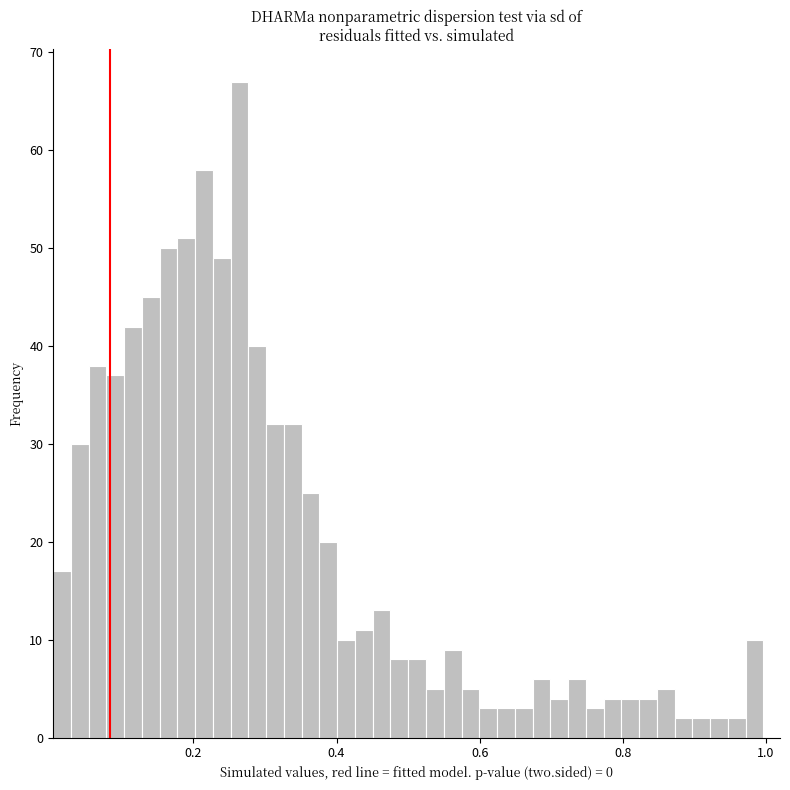

Around what value on the x-axis is the tallest bar? Give the approximate position of its centre, as read against the axis.

0.26